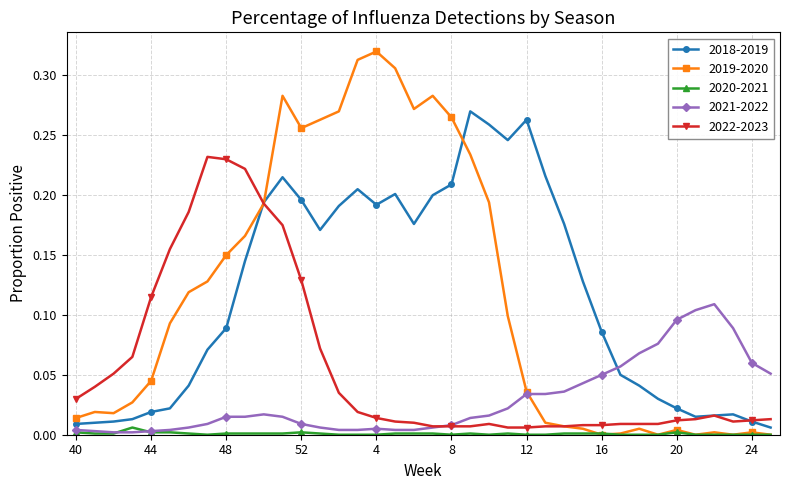

List the series in order of their peak value, lowest first.

2020-2021, 2021-2022, 2022-2023, 2018-2019, 2019-2020